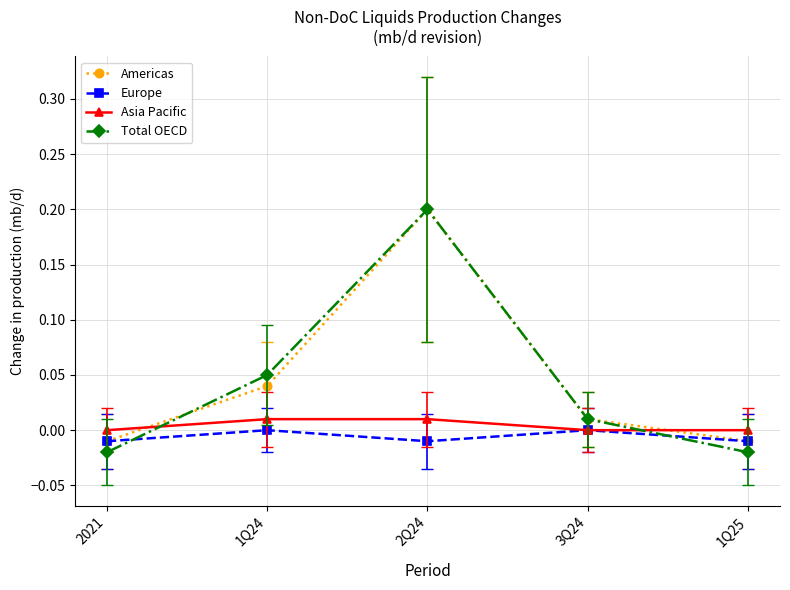

What is the sum of all Total OECD values?

0.2